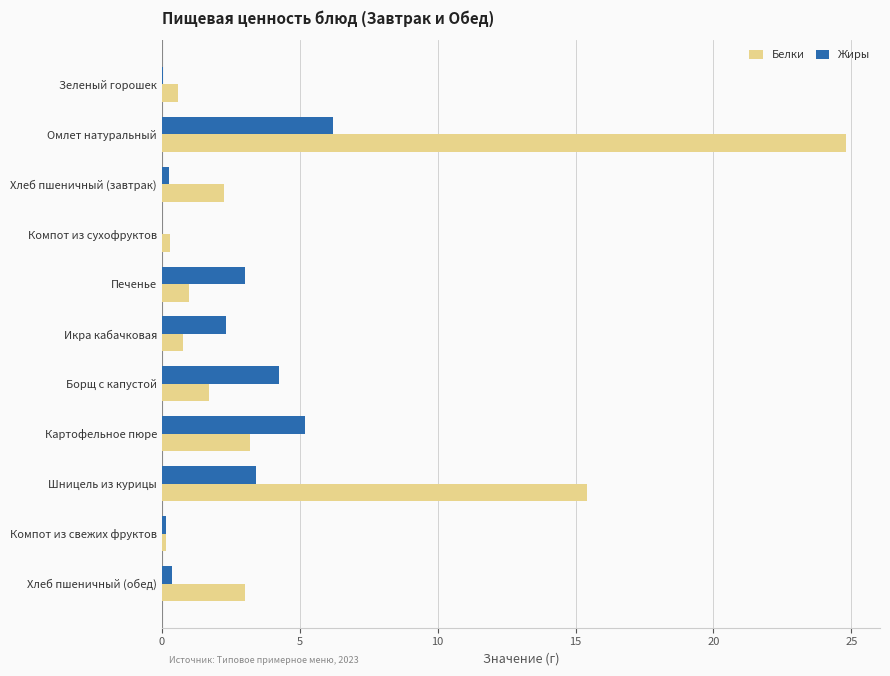

At which label is Белки closest to 12?

Шницель из курицы